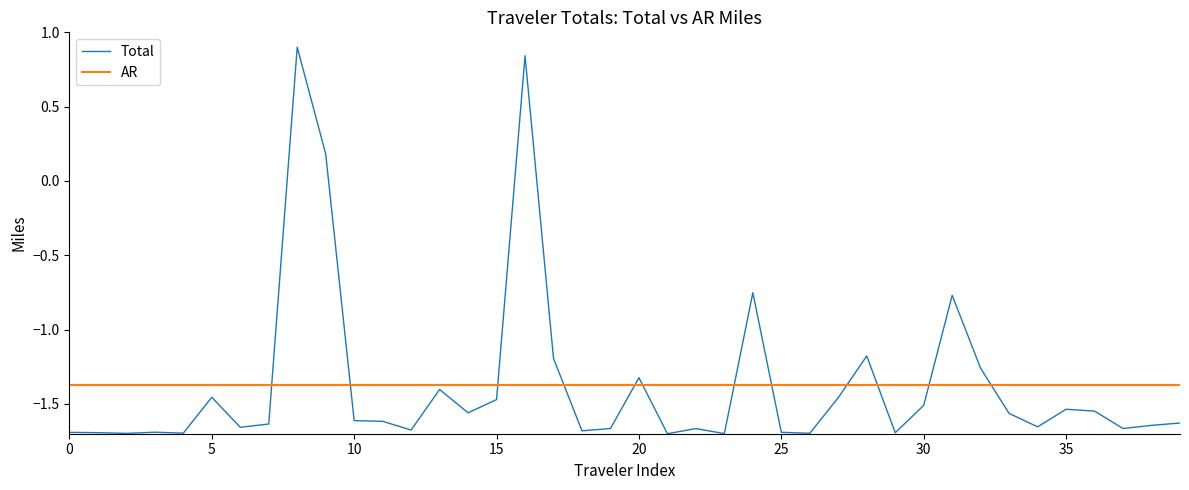

Which series has the widest spread of values?

Total